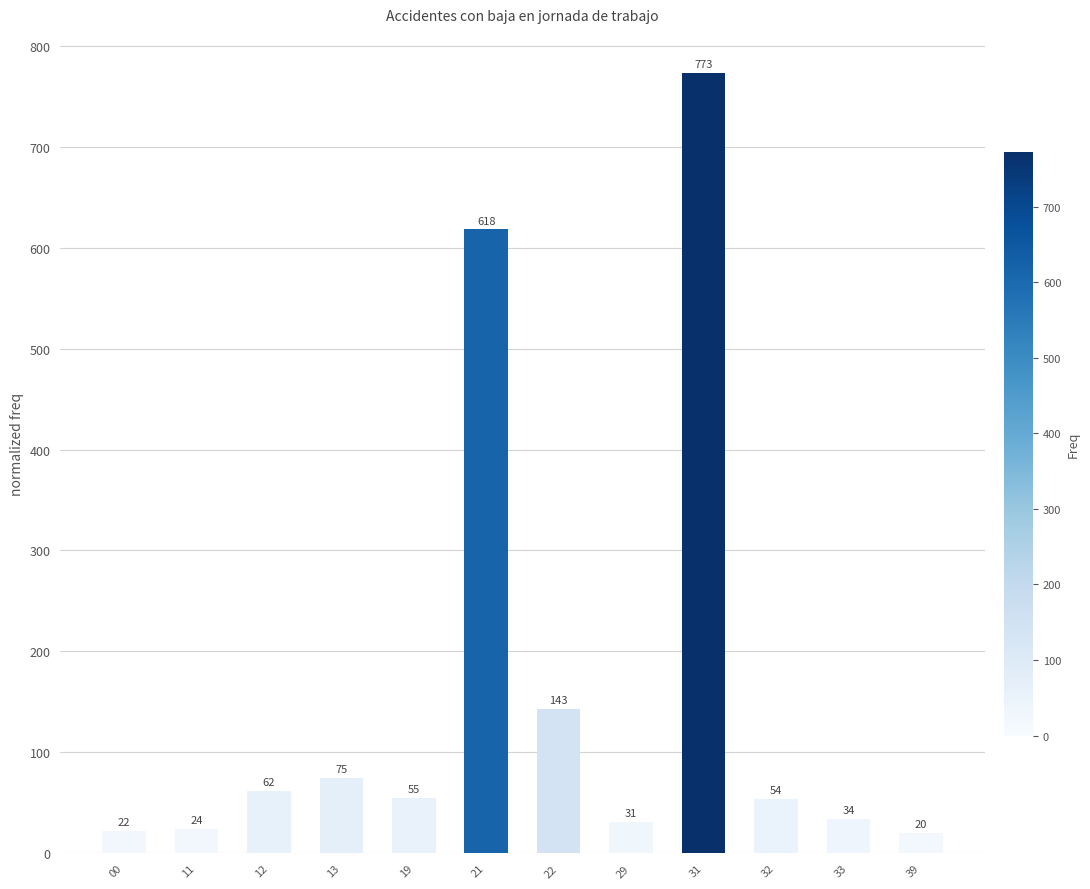

Reading left to right, transcribe all the data shown in this chart.

00=22	11=24	12=62	13=75	19=55	21=618	22=143	29=31	31=773	32=54	33=34	39=20